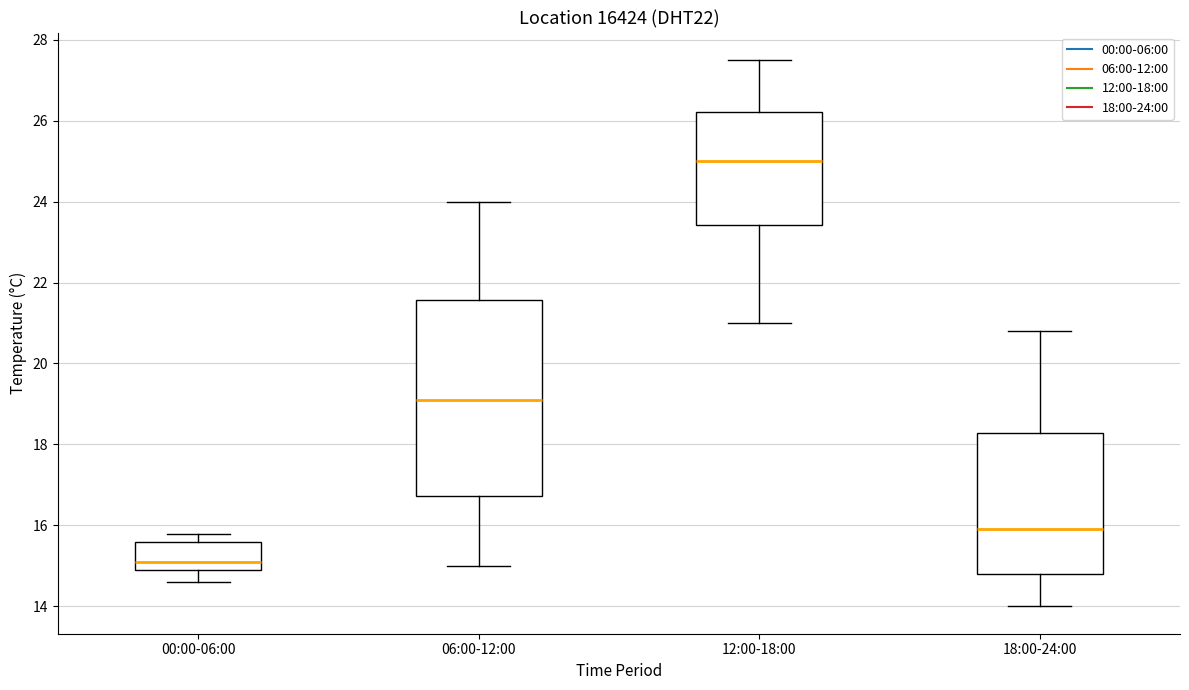

Which box has the lowest median line?

00:00-06:00